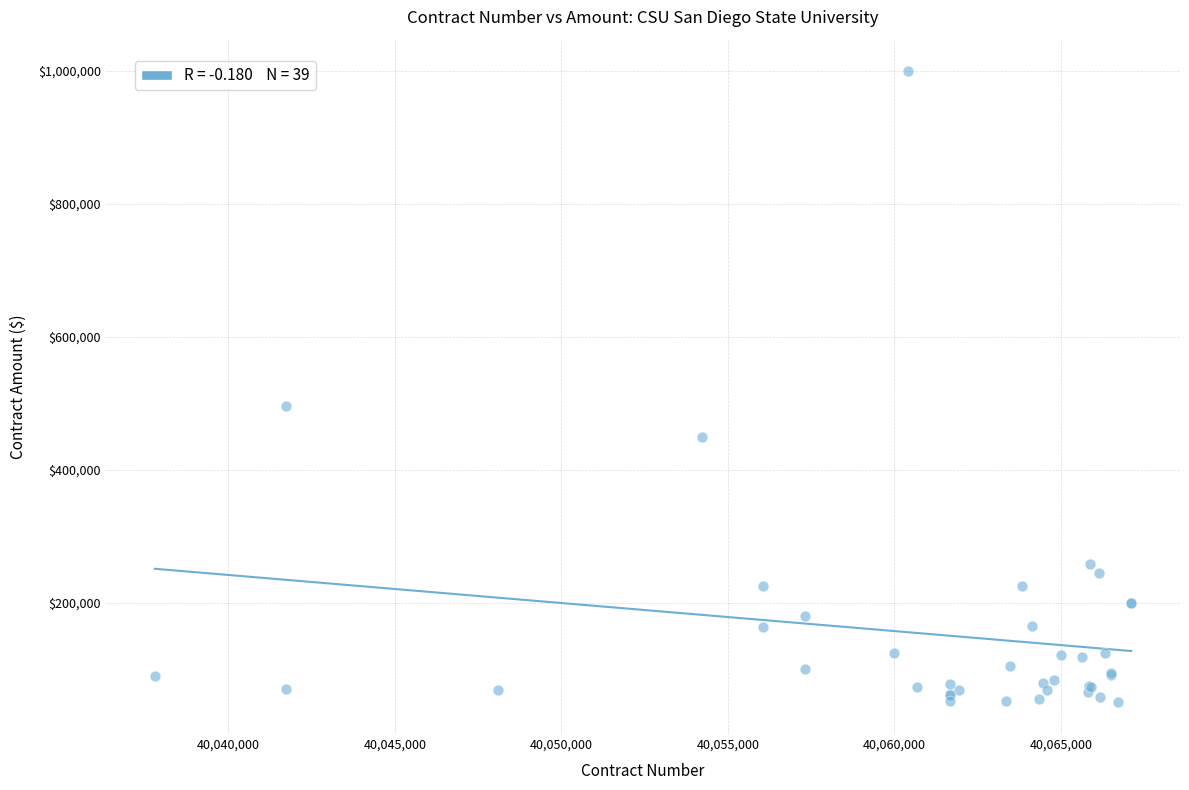

What Y value in the scatter plot is closest to 524648?

495641.4